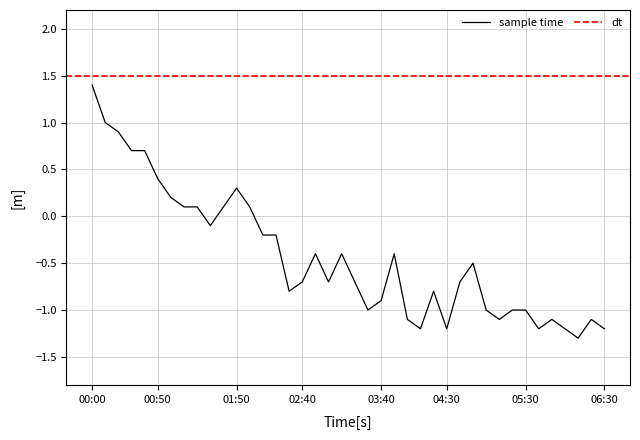

What is the minimum value shown in the chart?

-1.3